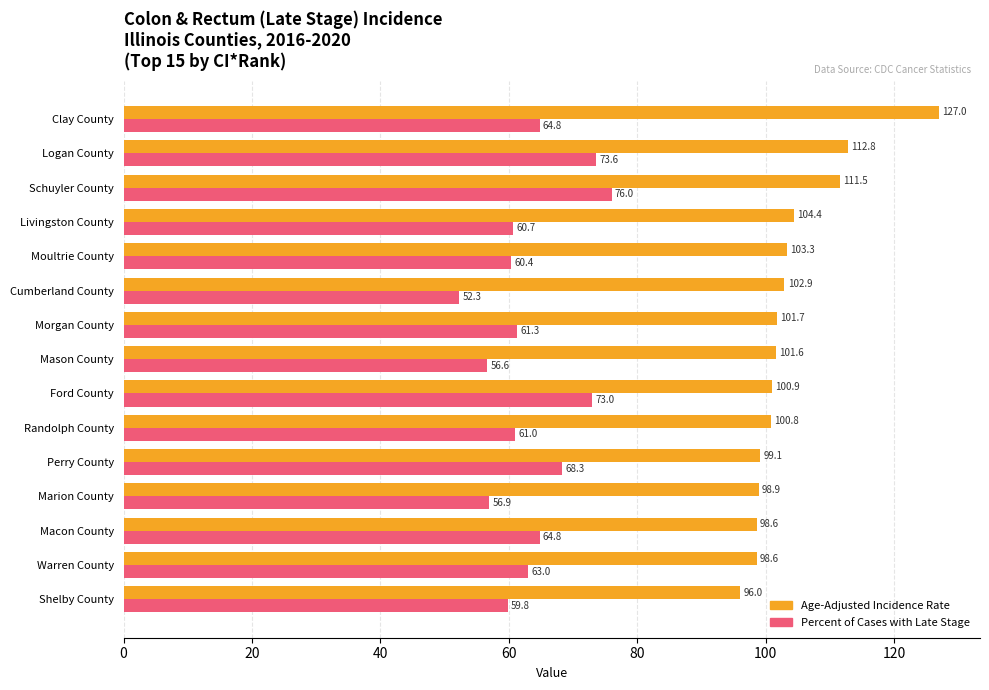

The Age-Adjusted Incidence Rate series shows 23.2 at Randolph County. True or false?

False